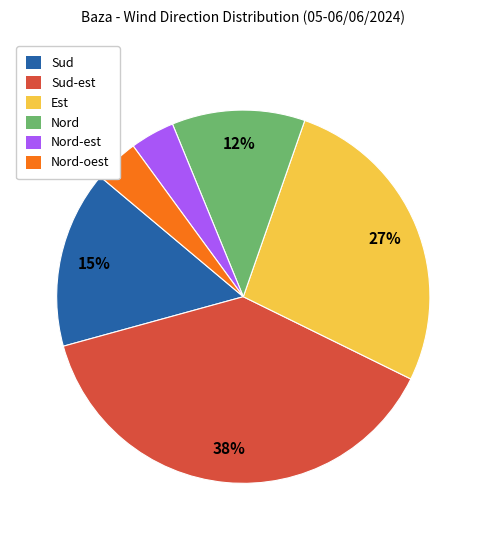

Which has a higher value, Nord-est or Est?

Est